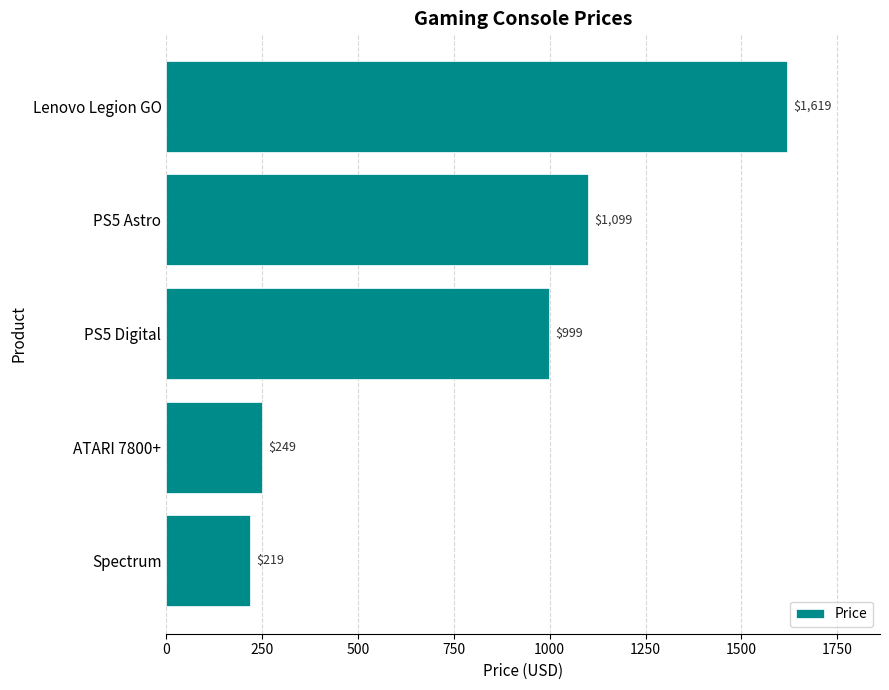

How many bars are there in total?

5